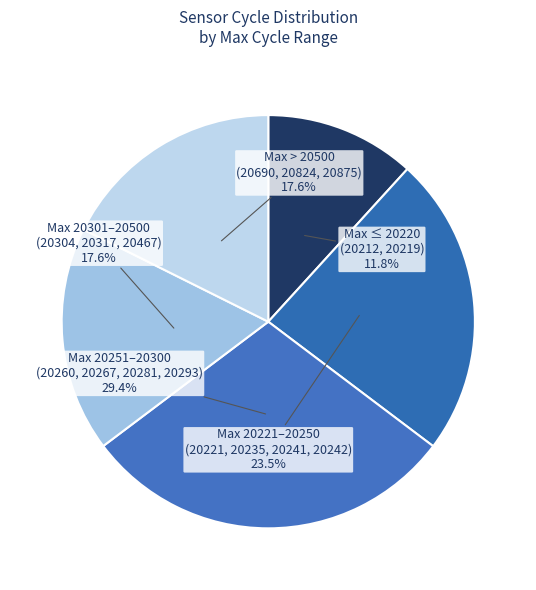

What percentage is NOT represented by Max ≤ 20220 (20212, 20219)?

88.2%